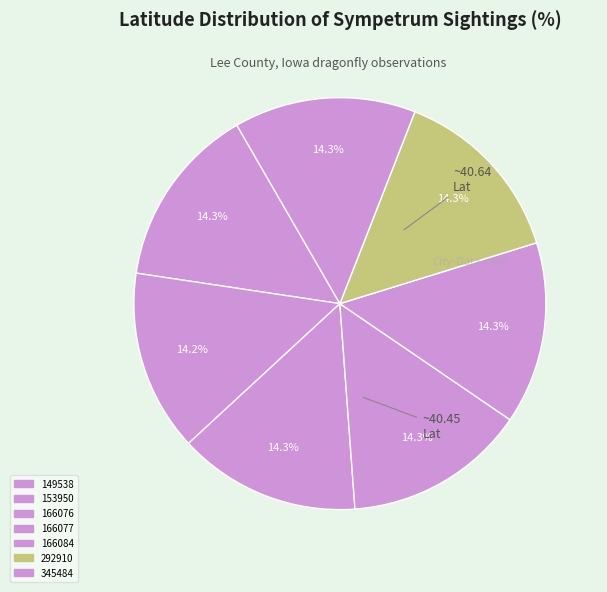

Rank the categories by value from highest to lowest.

149538, 166076, 166077, 166084, 292910, 345484, 153950